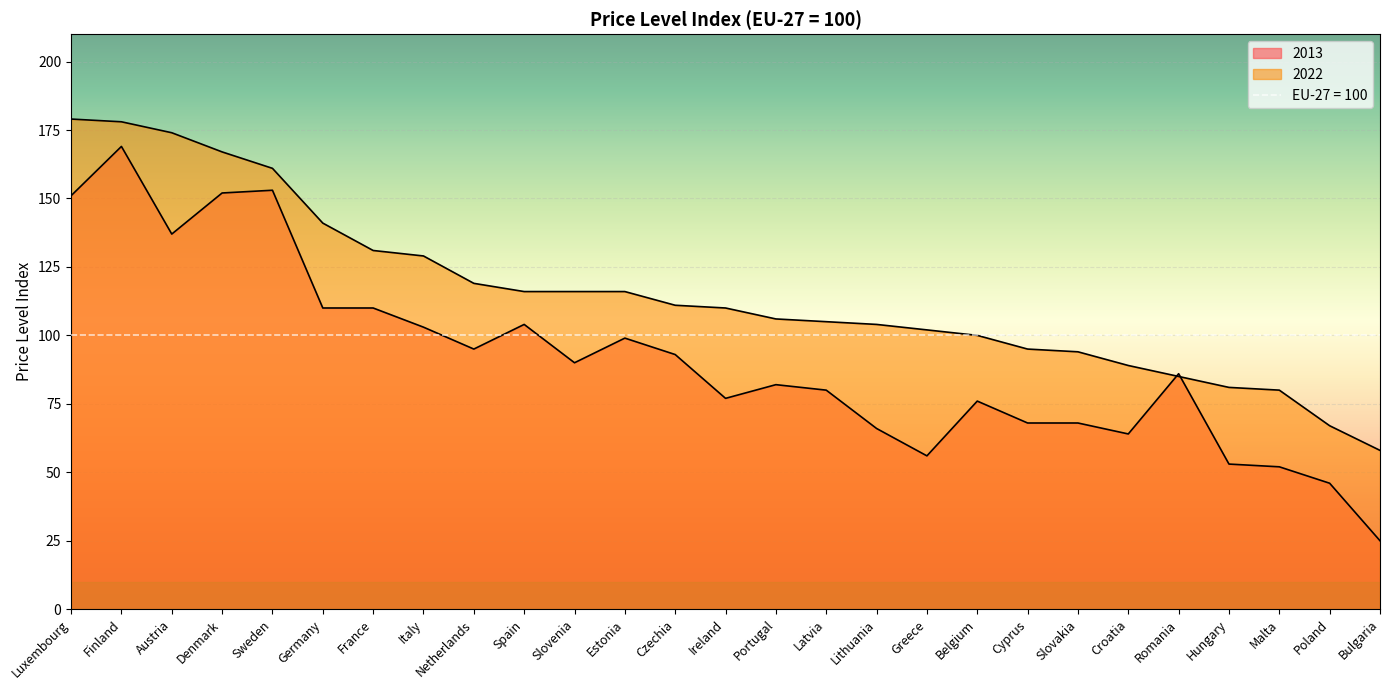

What is the difference between the highest and lowest values at Romania?

1